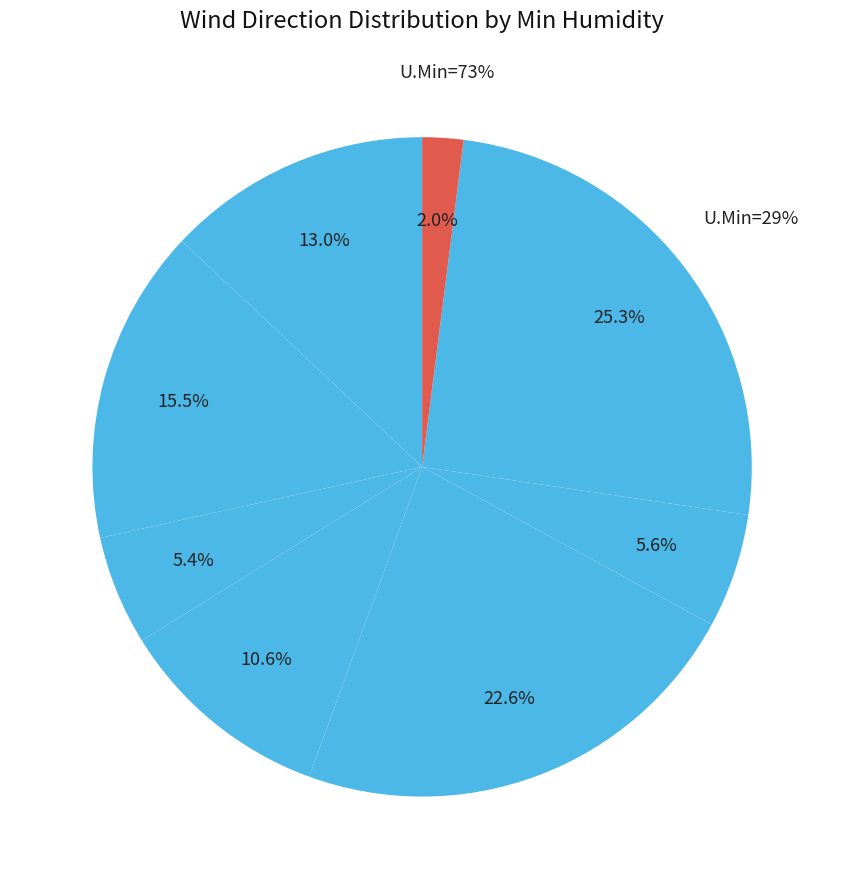

Which slice is the smallest?

73